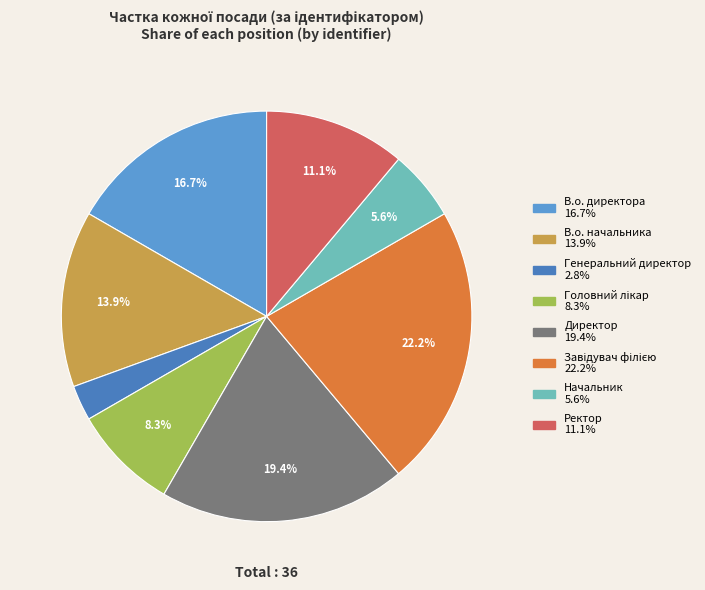

Count the number of slices in the pie.

8